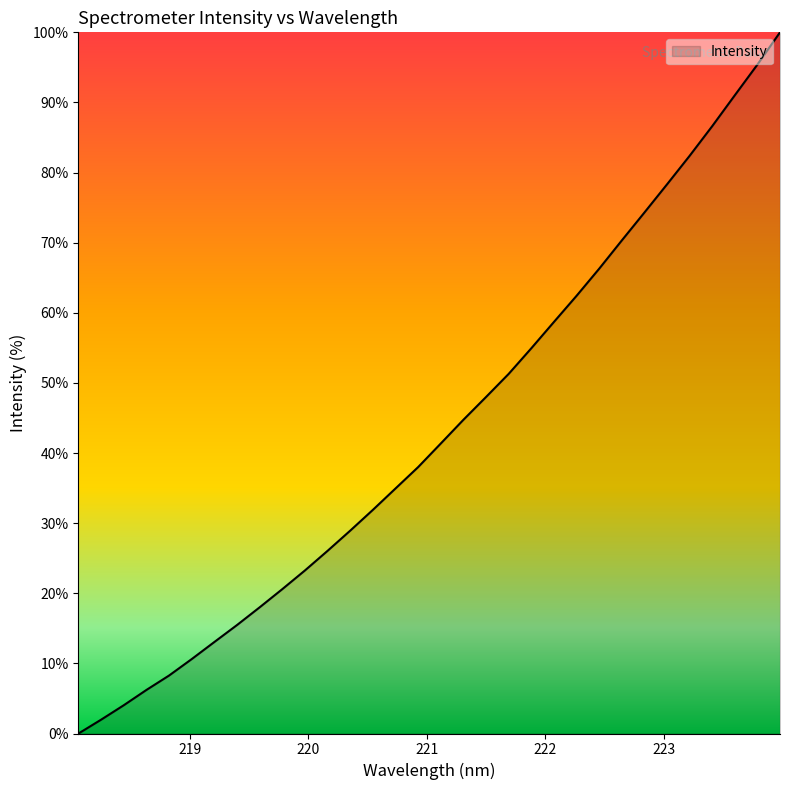

How many values are above zero?

31